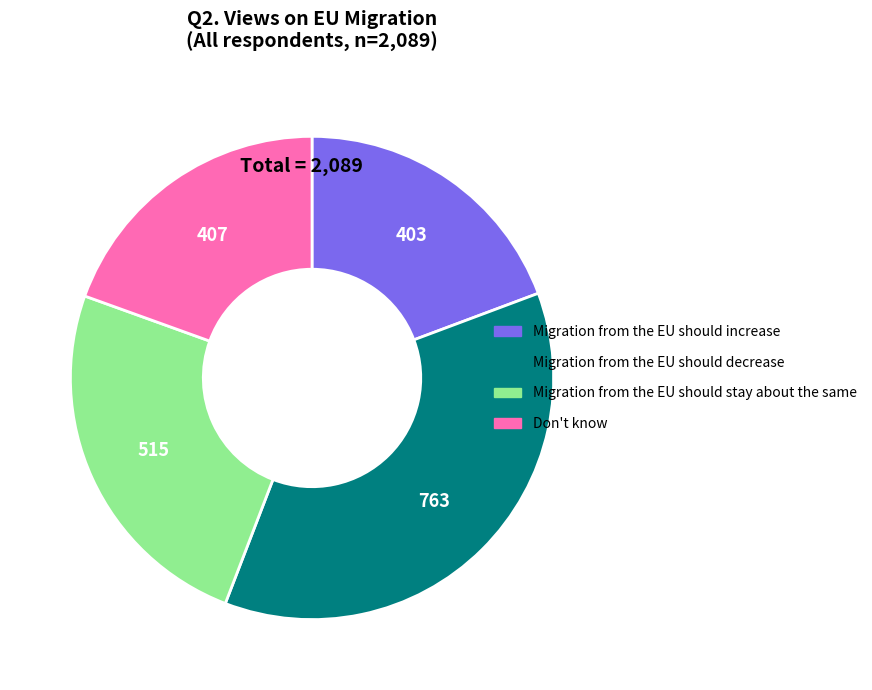

Is the sum of Migration from the EU should stay about the same and Migration from the EU should increase greater than half?

No